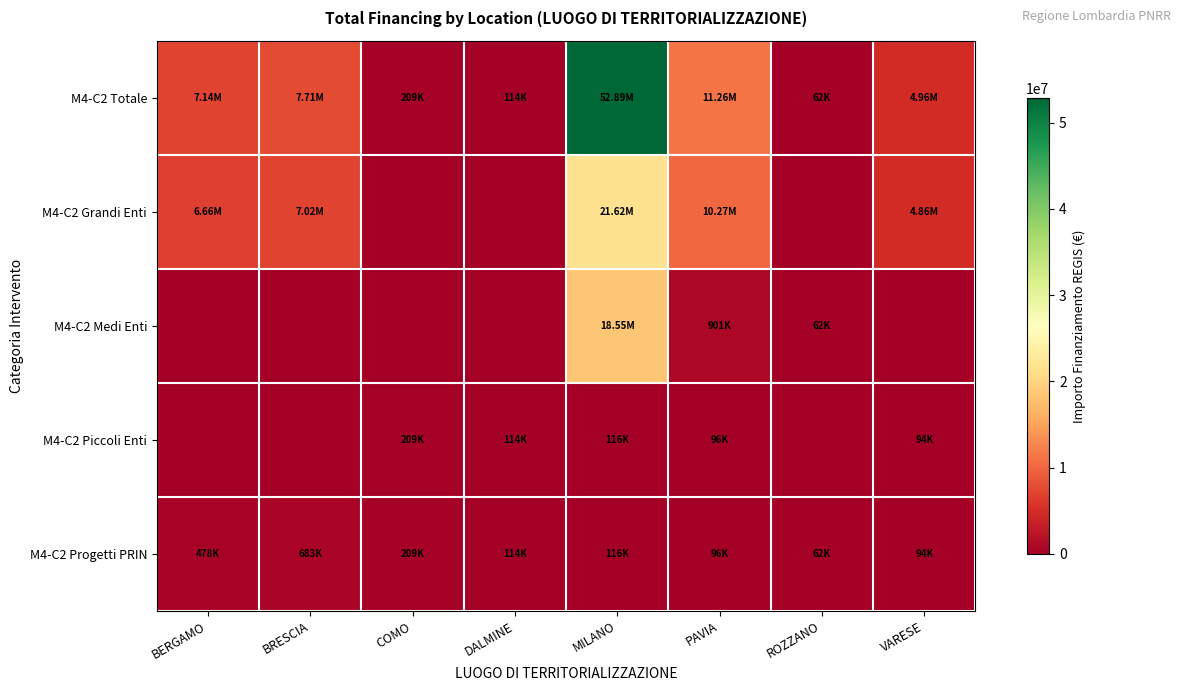

Reading left to right, transcribe all the data shown in this chart.

M4-C2 Totale: BERGAMO=7142418.8	BRESCIA=7707419.5	COMO=208762.7	DALMINE=114188.1	MILANO=52892765.6	PAVIA=11263882.0	ROZZANO=62062.4	VARESE=4957057.0
M4-C2 Grandi Enti: BERGAMO=6664665.0	BRESCIA=7024917.0	COMO=0.0	DALMINE=0.0	MILANO=21615132.0	PAVIA=10267188.0	ROZZANO=0.0	VARESE=4863405.0
M4-C2 Medi Enti: BERGAMO=0.0	BRESCIA=0.0	COMO=0.0	DALMINE=0.0	MILANO=18552987.0	PAVIA=900630.0	ROZZANO=62062.4	VARESE=0.0
M4-C2 Piccoli Enti: BERGAMO=0.0	BRESCIA=0.0	COMO=208762.6	DALMINE=114188.1	MILANO=115820.6	PAVIA=96064.0	ROZZANO=0.0	VARESE=93652.0
M4-C2 Progetti PRIN: BERGAMO=477753.8	BRESCIA=682502.5	COMO=208762.6	DALMINE=114188.1	MILANO=115820.6	PAVIA=96064.0	ROZZANO=62062.4	VARESE=93652.0